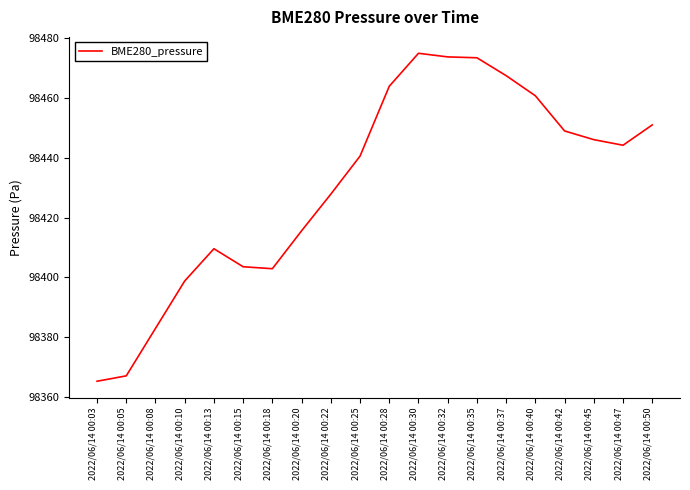

Where does the data first go above 98444?

2022/06/14 00:28